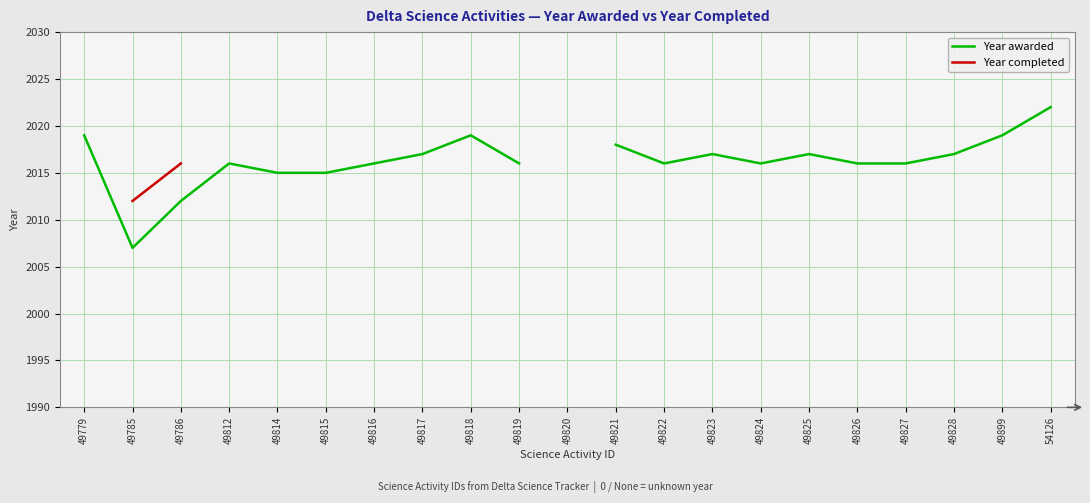

Is the value of Year awarded at 49819 greater than the value of Year completed at 49814?

No